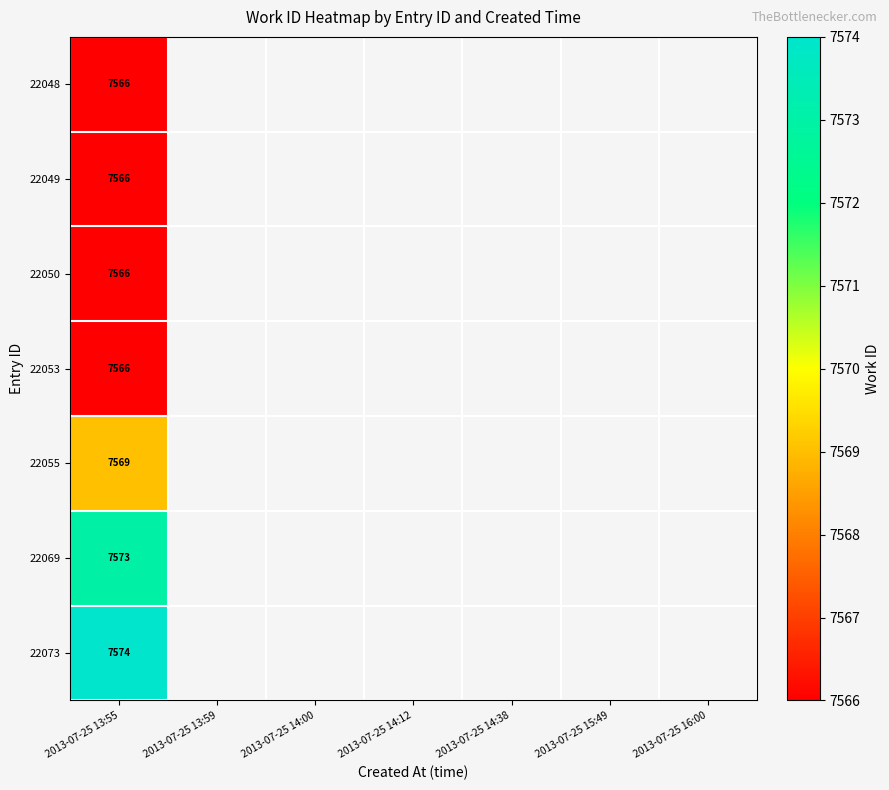

What is the spread (max minus min) of values at 2013-07-25 13:55?

8